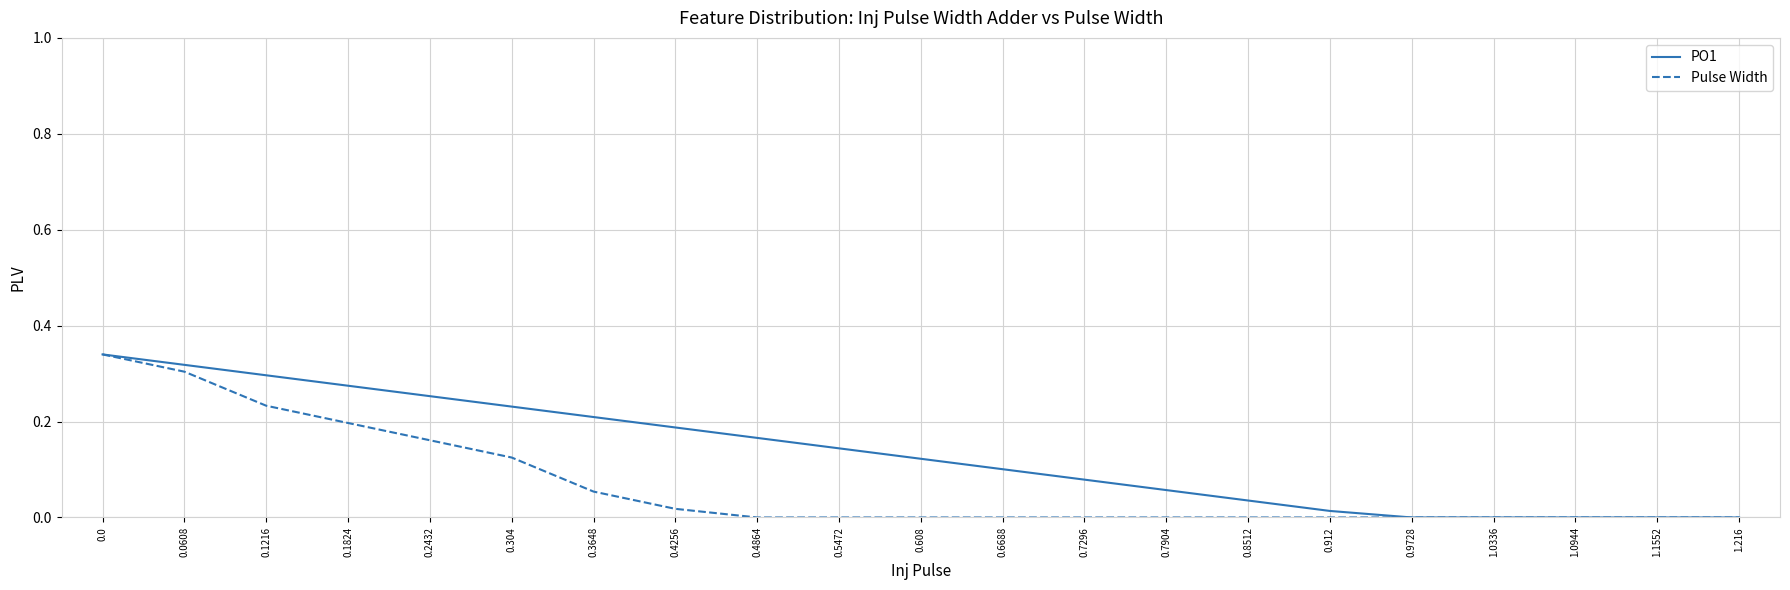

Which series changed the most between 0.2432 and 0.4256?

Pulse Width